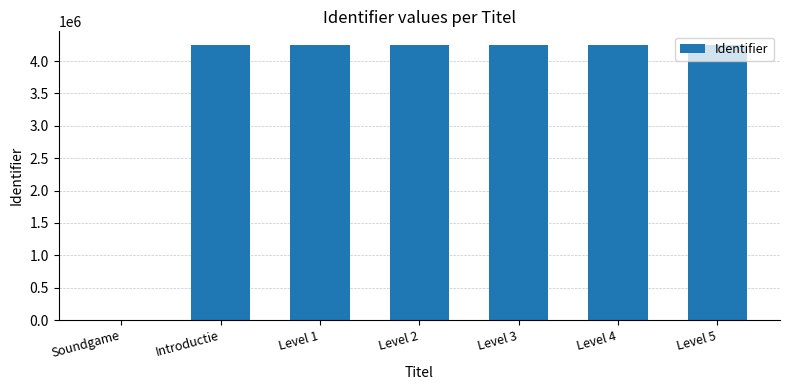

Approximately how many times larger is the value at Level 2 compared to Level 3?

1.0